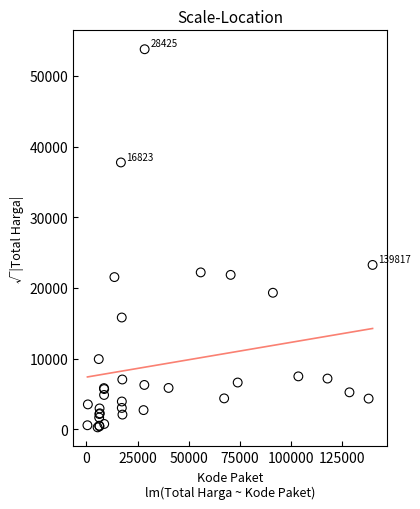

What Y value in the scatter plot is closest to 27028?

23260.9